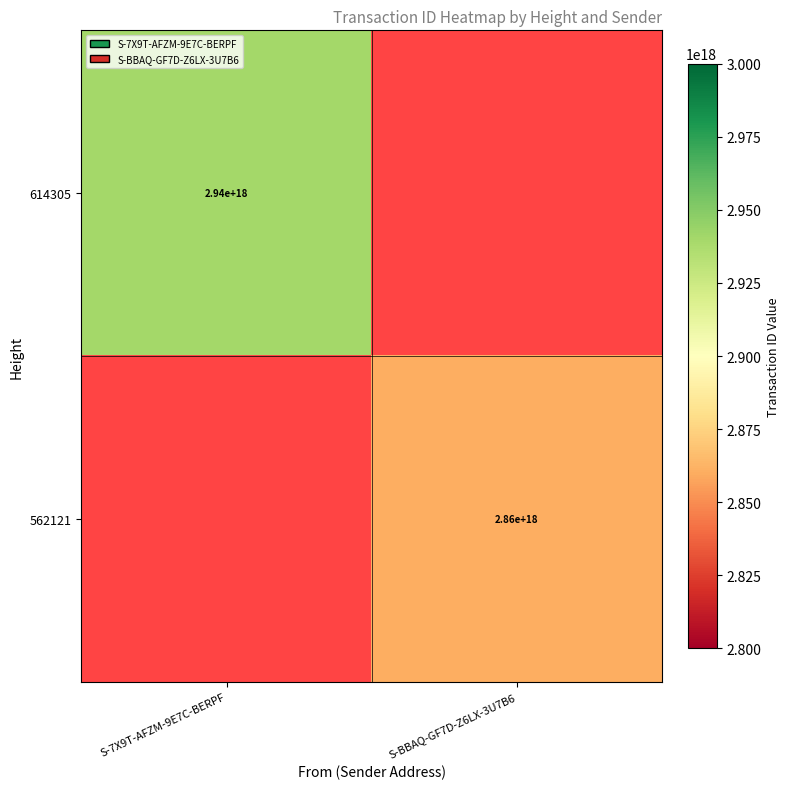

The value of 614305 at S-7X9T-AFZM-9E7C-BERPF is 2940000000000000000. True or false?

True